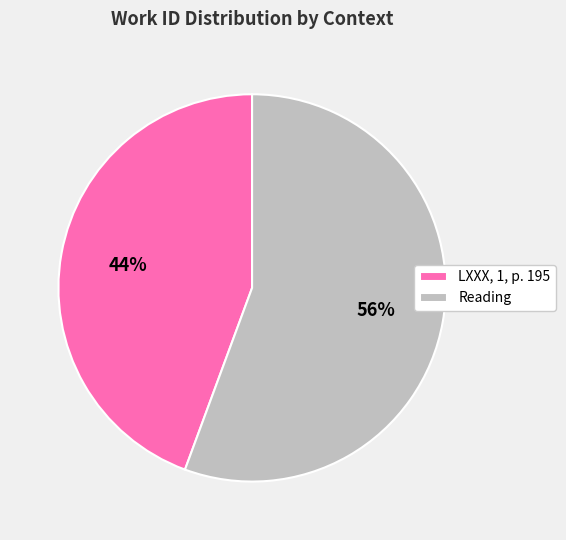

Which has a higher value, Reading or LXXX, 1, p. 195?

Reading